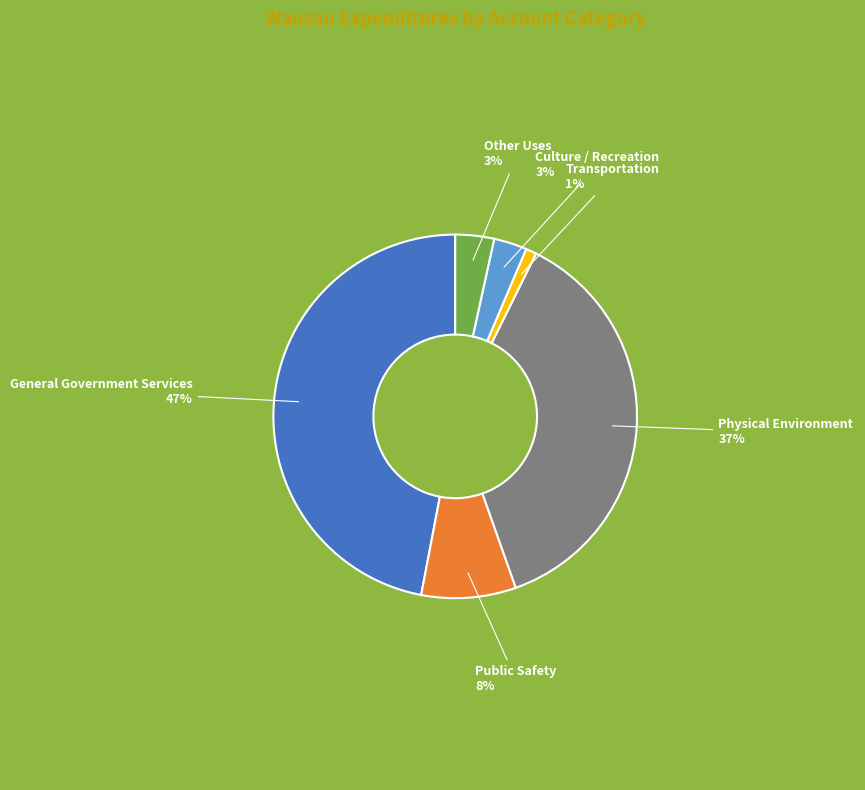

Which has a higher value, Transportation or General Government Services?

General Government Services